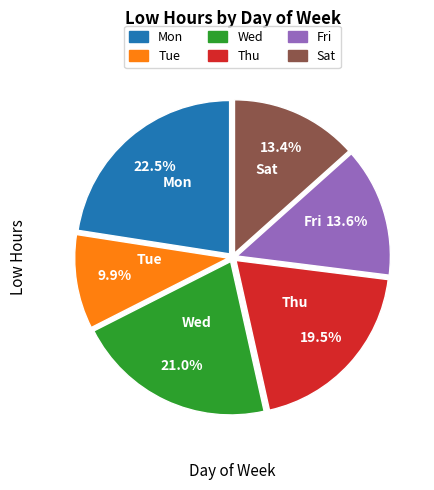

Is the sum of Thu and Tue greater than half?

No